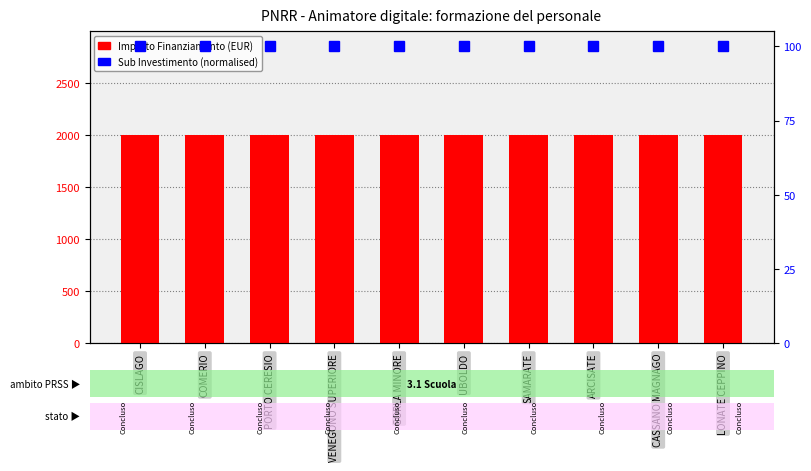

Between SAMARATE and GORLA MINORE, which is larger?

SAMARATE